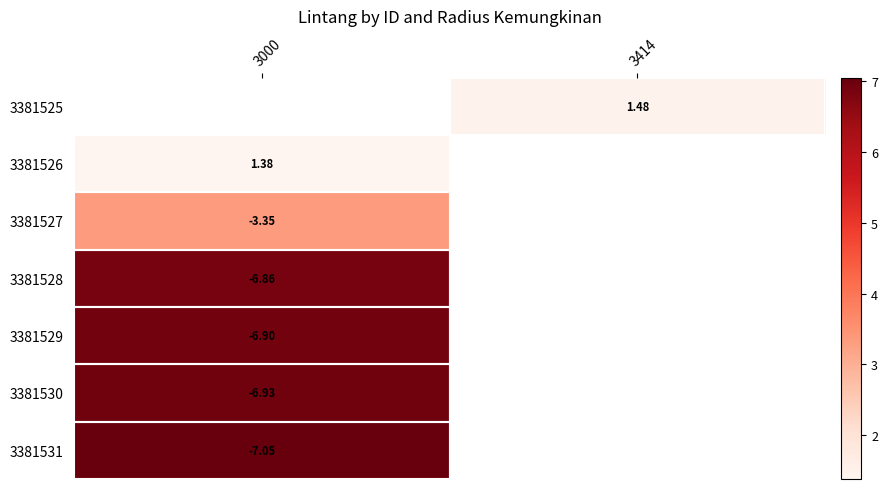

How many values in 3381527 are above zero?

1